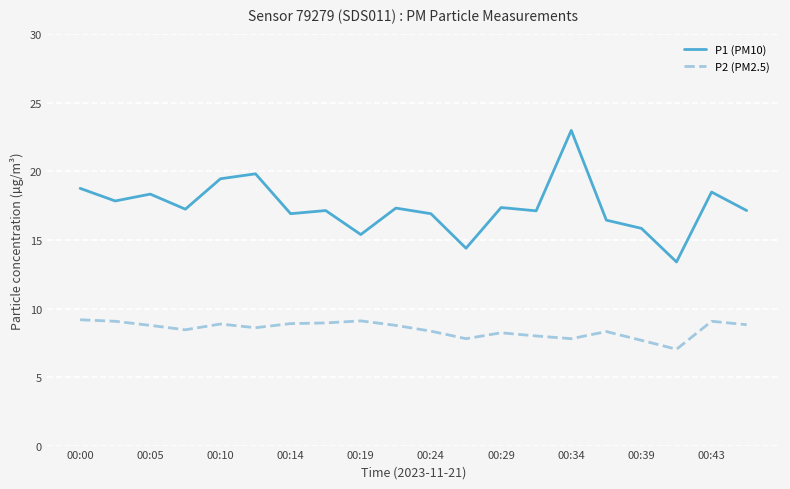

Which series has the largest total across all categories?

P1 (PM10)